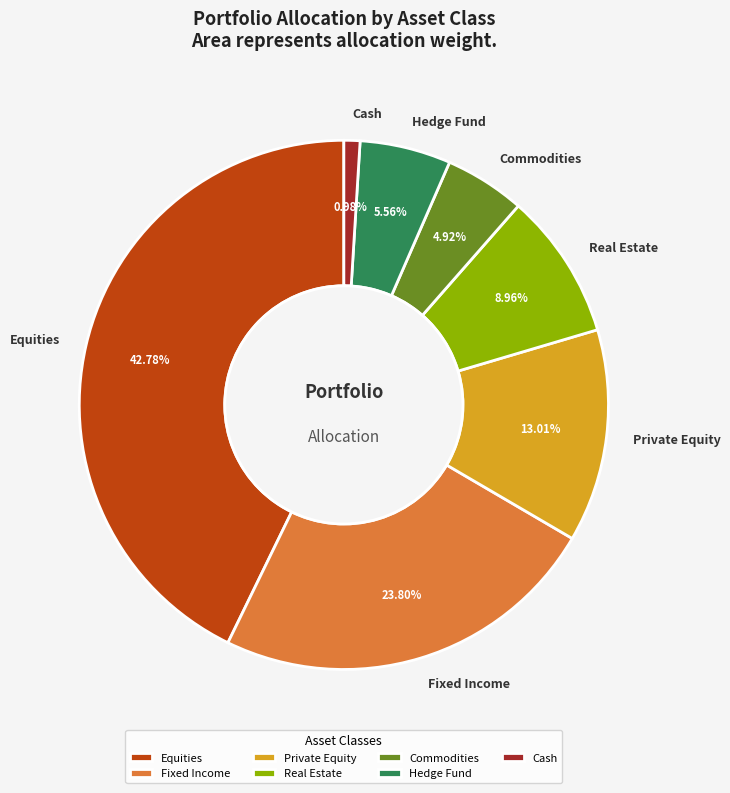

Is there any slice that represents more than half of the pie?

No